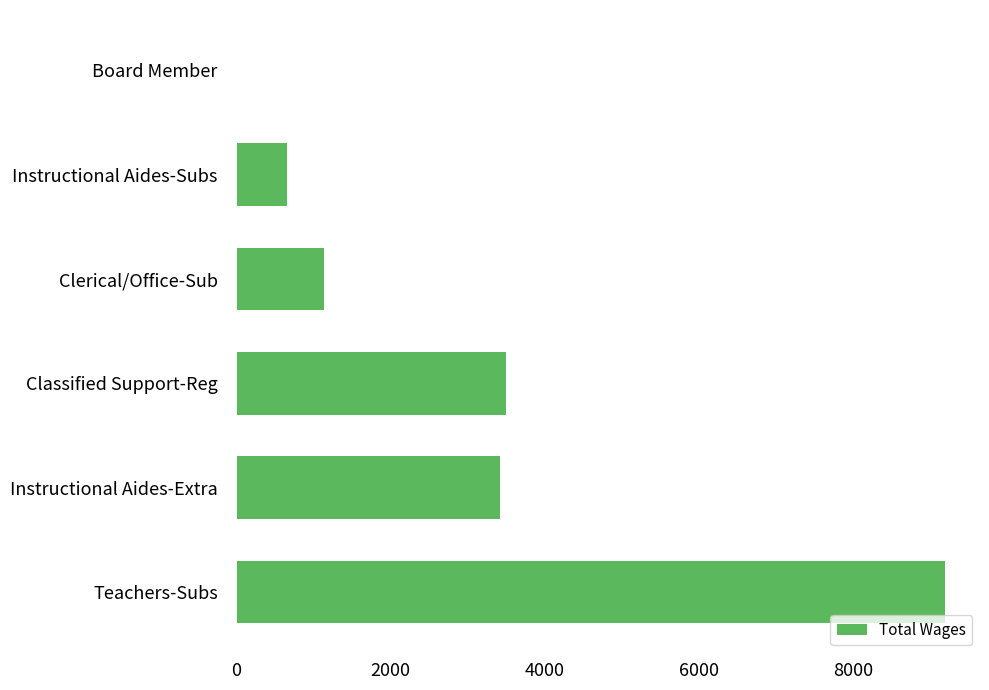

What is the change in value from Instructional Aides-Subs to Board Member?

-650